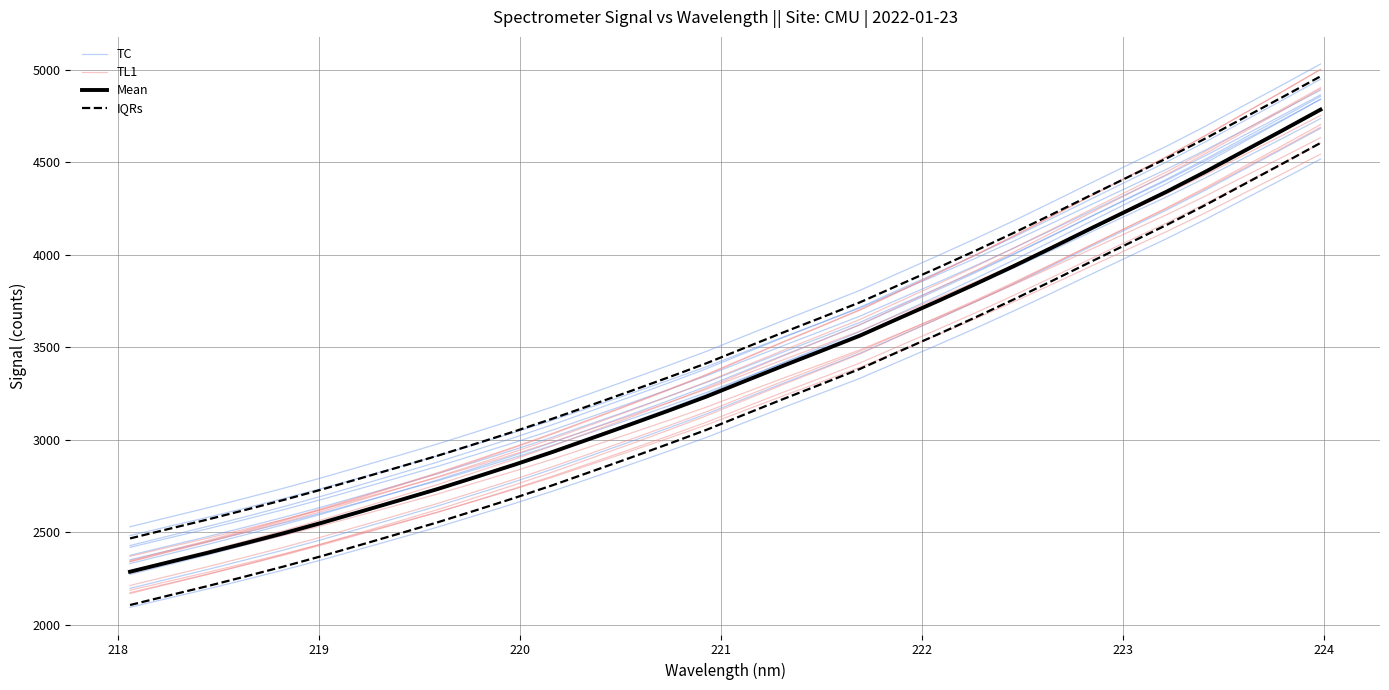

What are all the series names shown in the legend?

TC, TL1, Mean, IQRs